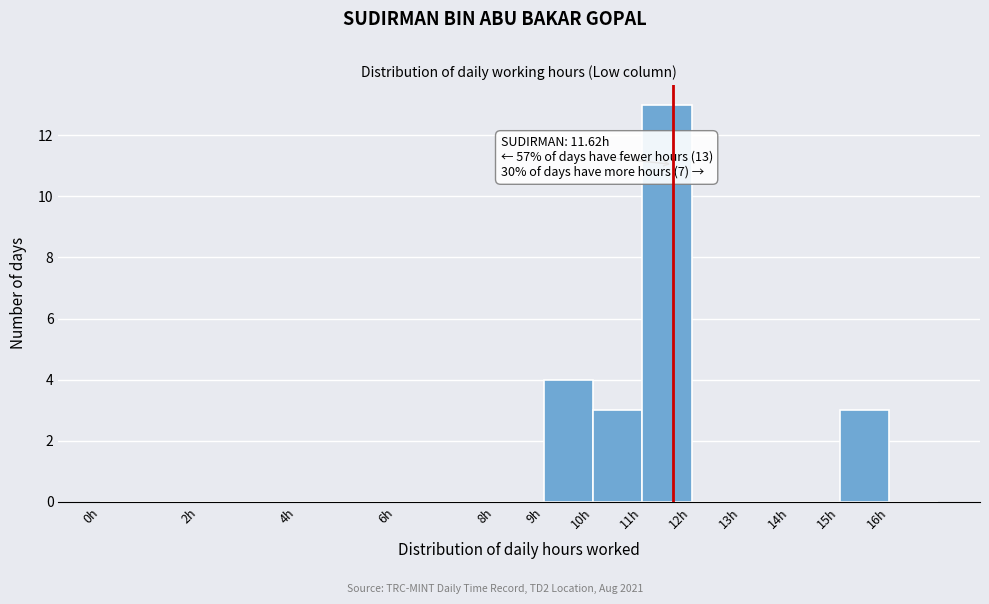

Which range on the x-axis has the tallest bar?

11 to 12